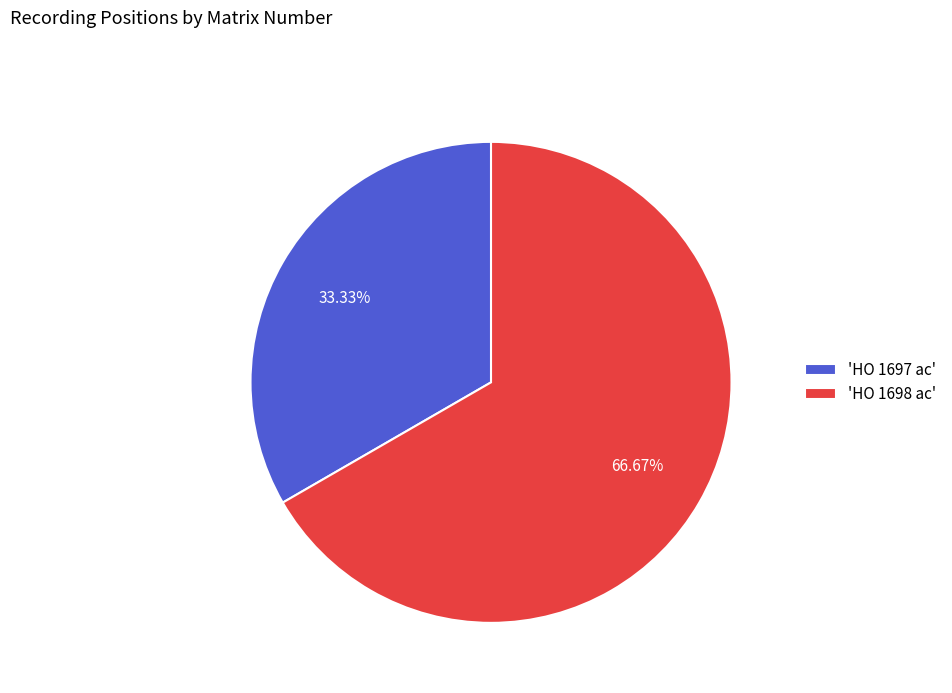

How many slices are in this pie chart?

2